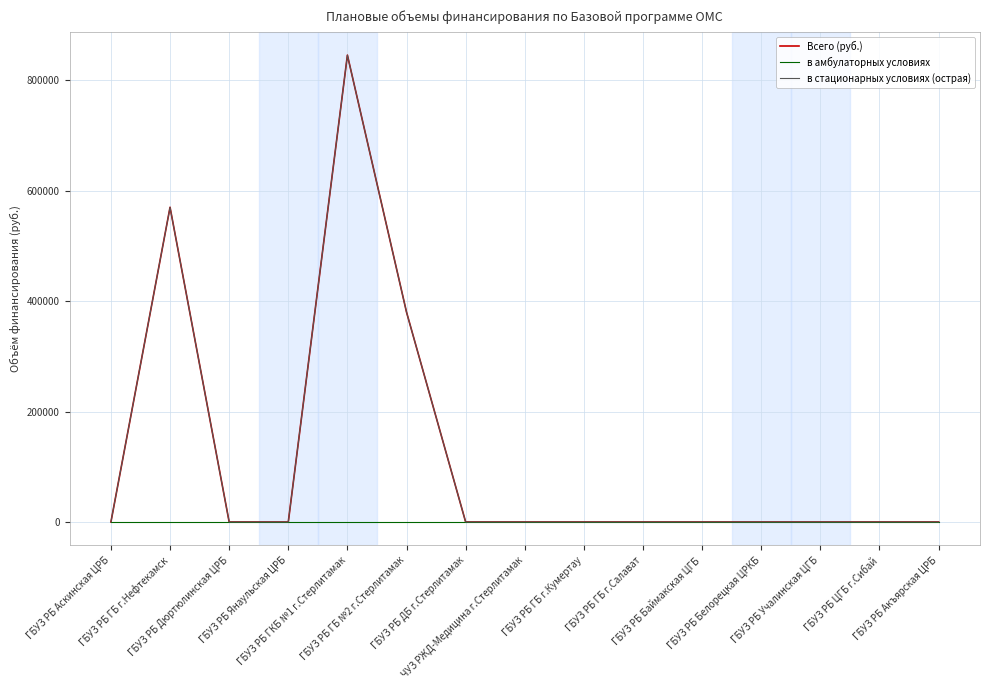

True or false: Всего (руб.) has a value of 569985 at ГБУЗ РБ ГБ г.Нефтекамск.

True